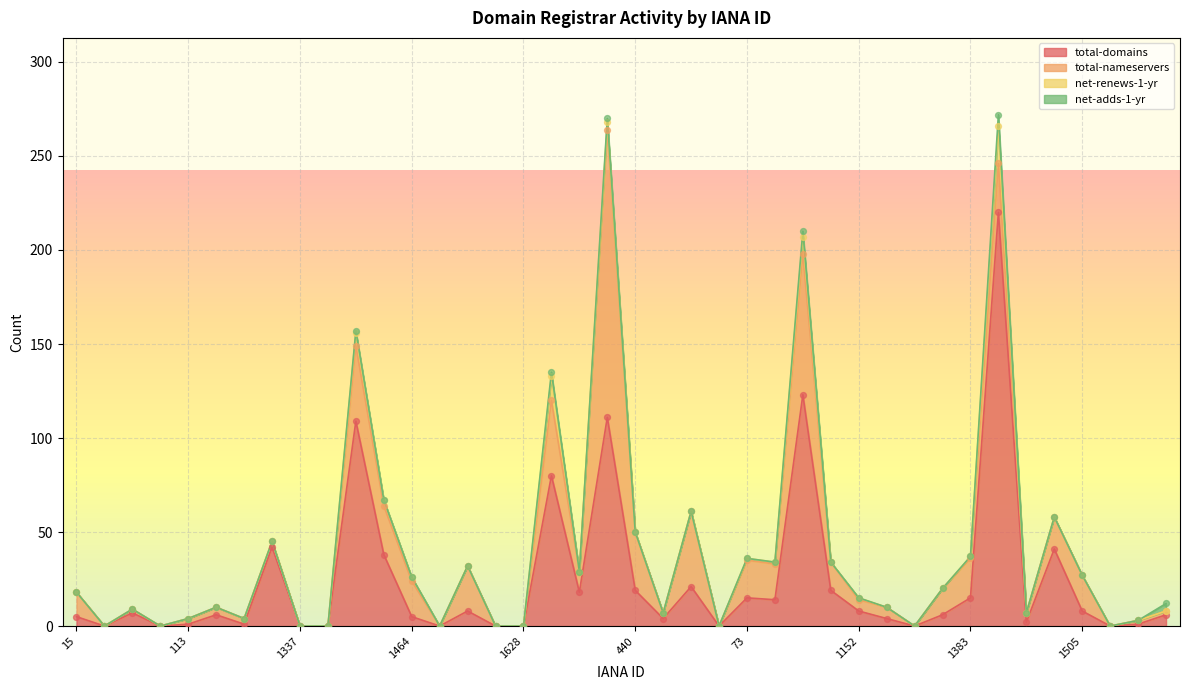

Is it true that total-domains equals 0 at 1628?

True